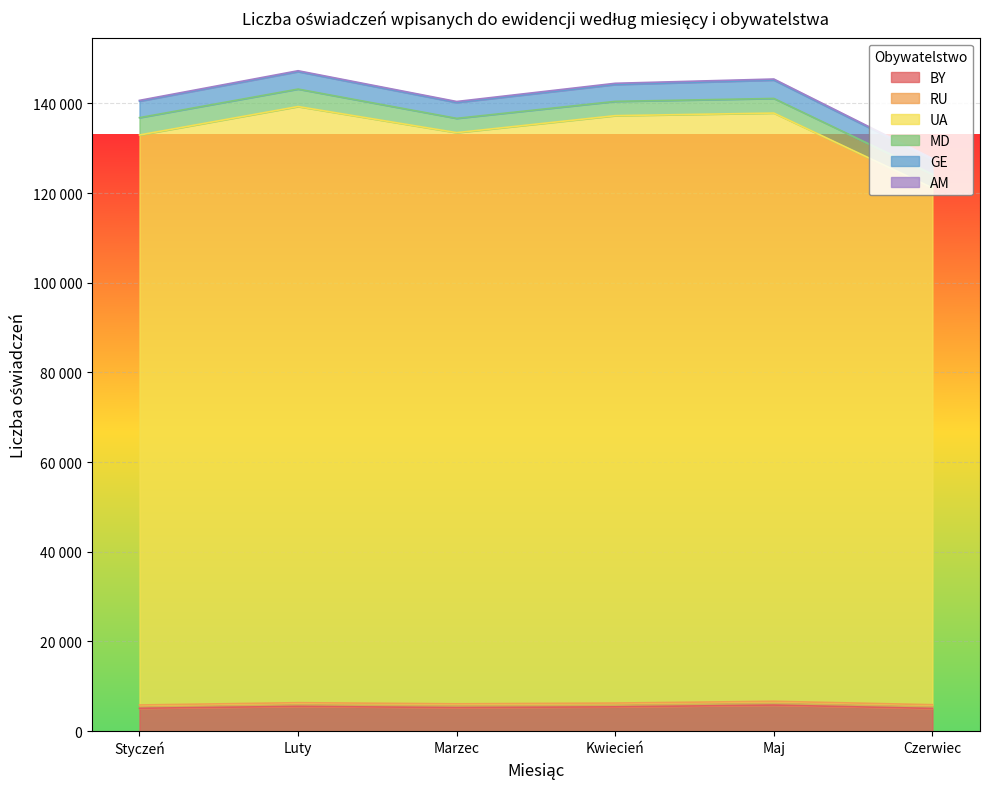

What is the total value across all series at Kwiecień?

144469